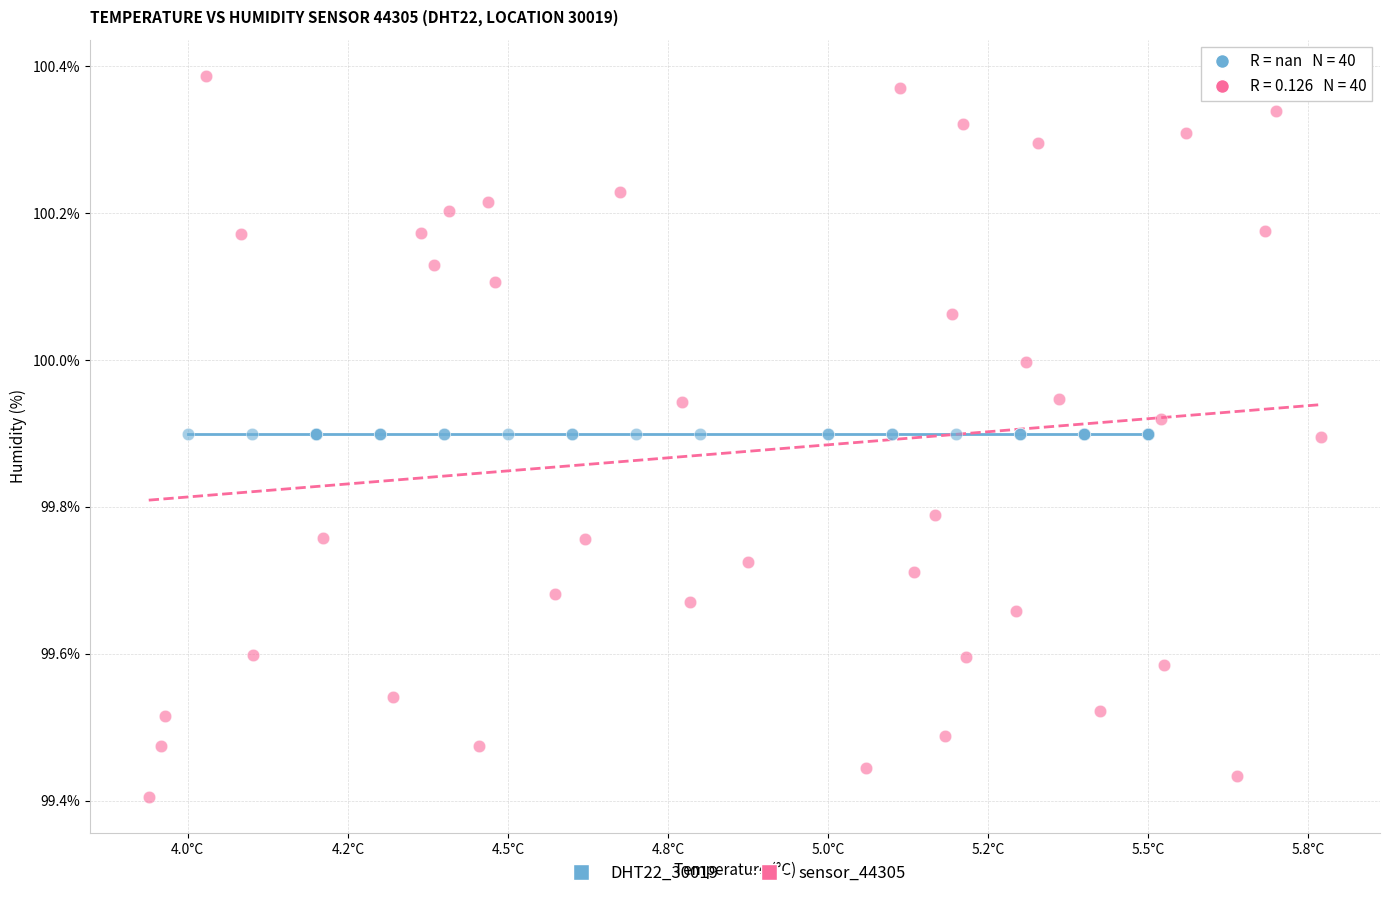

Which series contains the highest Y value?

sensor_44305